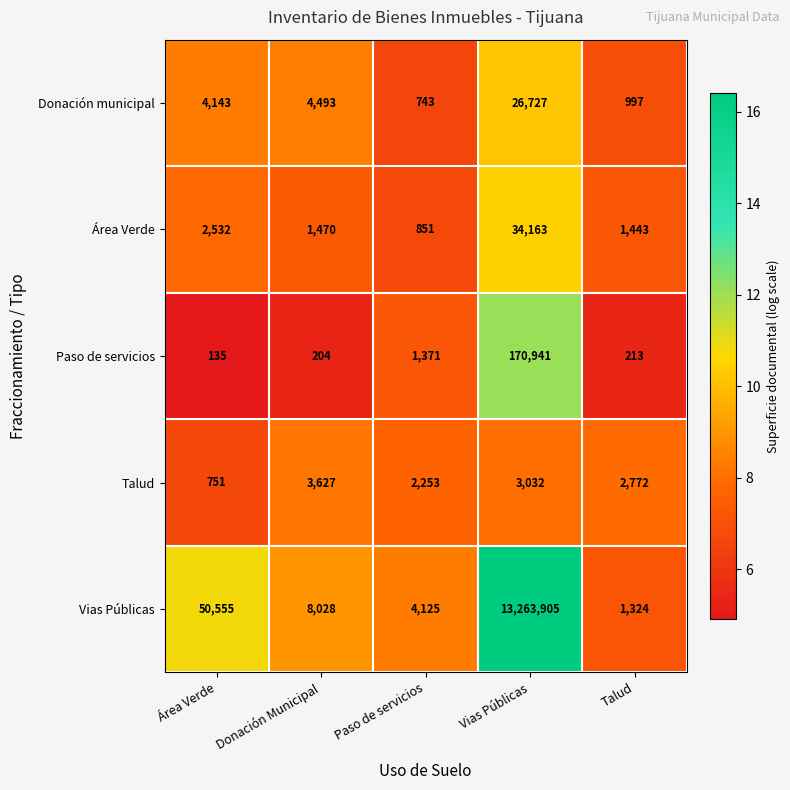

Is the value of Talud at Donación Municipal greater than the value of Vias Públicas at Paso de servicios?

No